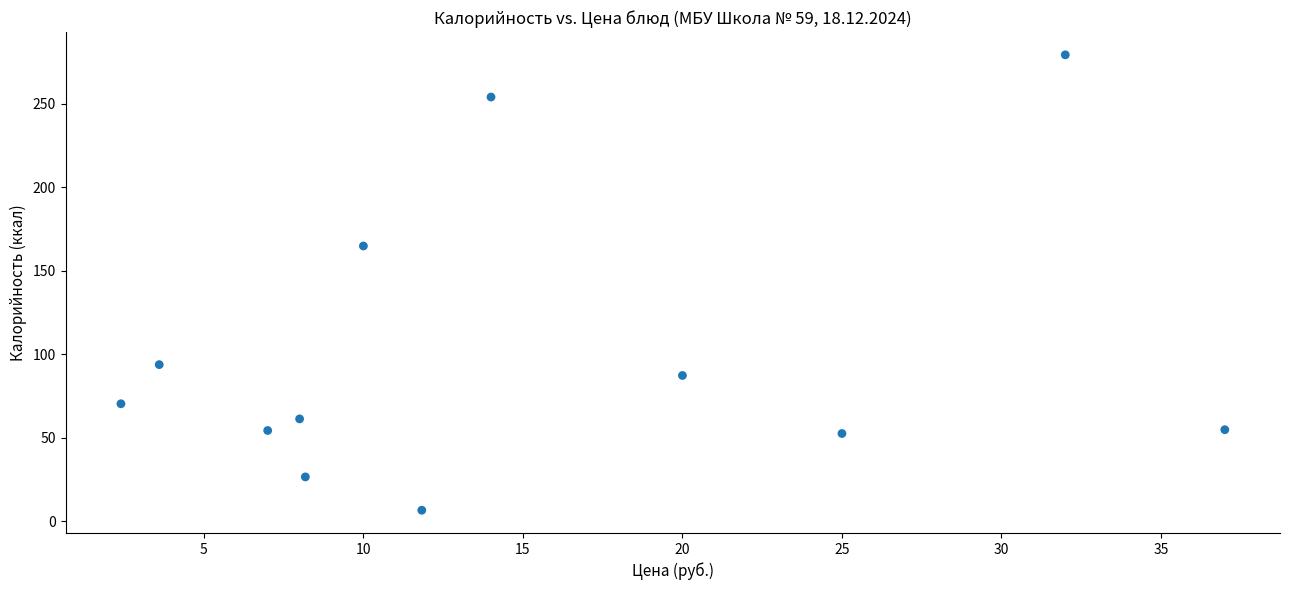

What is the average Y value?

100.4